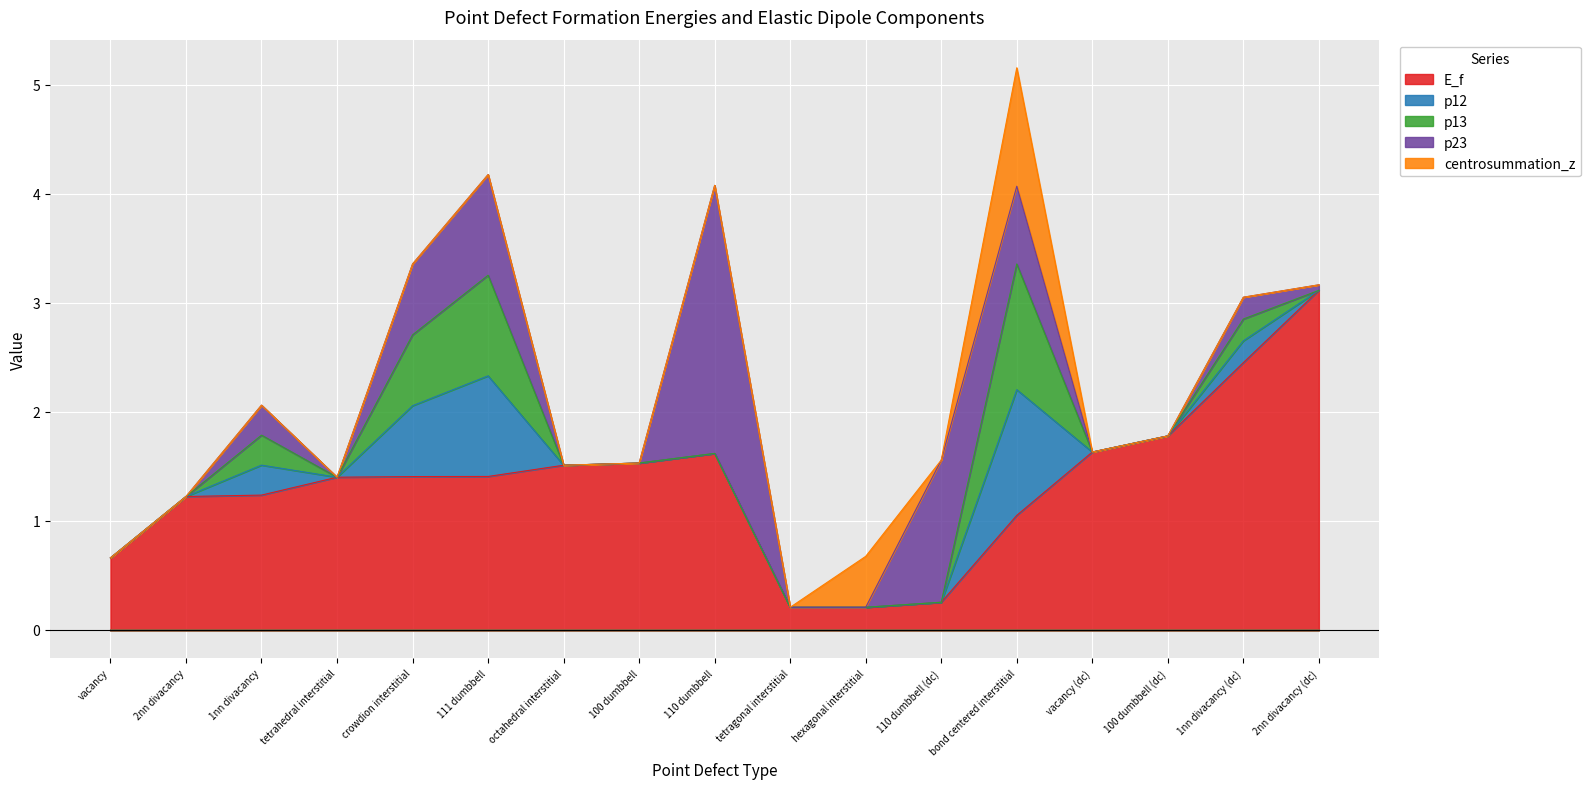

The value of p12 at tetragonal interstitial is -0.4. True or false?

False